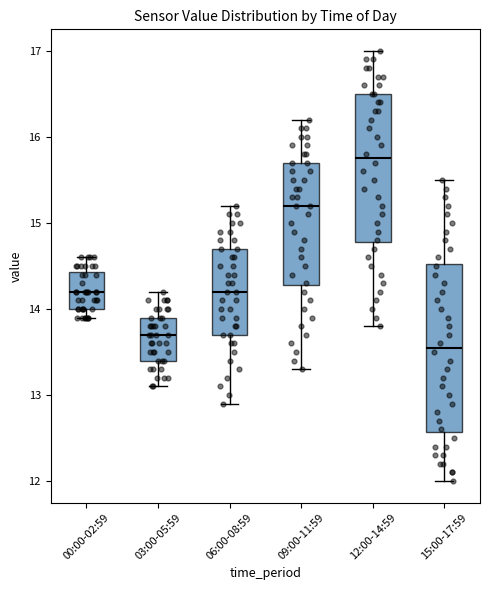

Which box's median line is the highest?

12:00-14:59